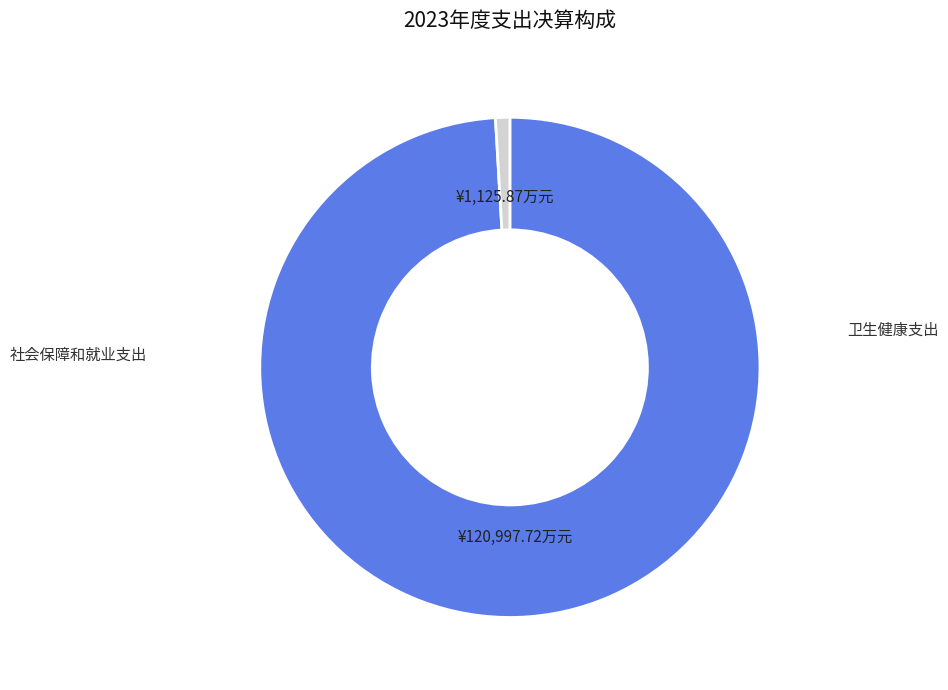

Is there a majority slice in this chart?

Yes